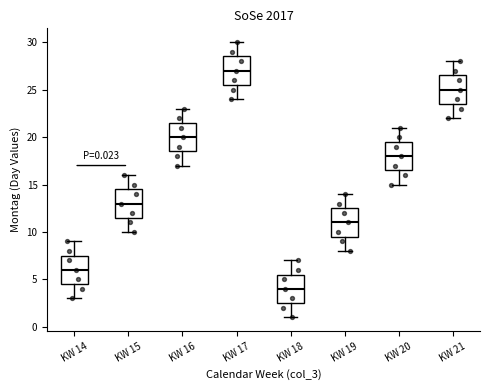

Which box's median line is the lowest?

KW 18